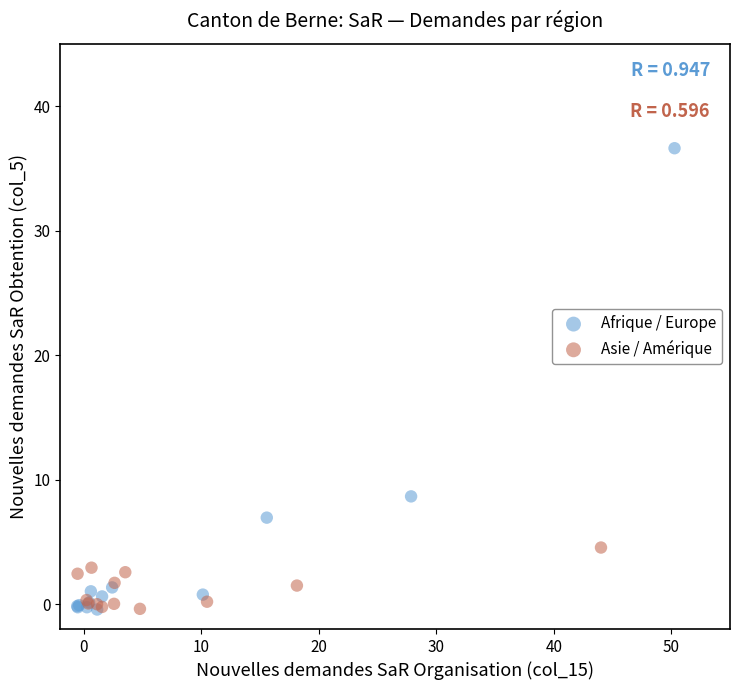

Which series contains the highest Y value?

Afrique / Europe